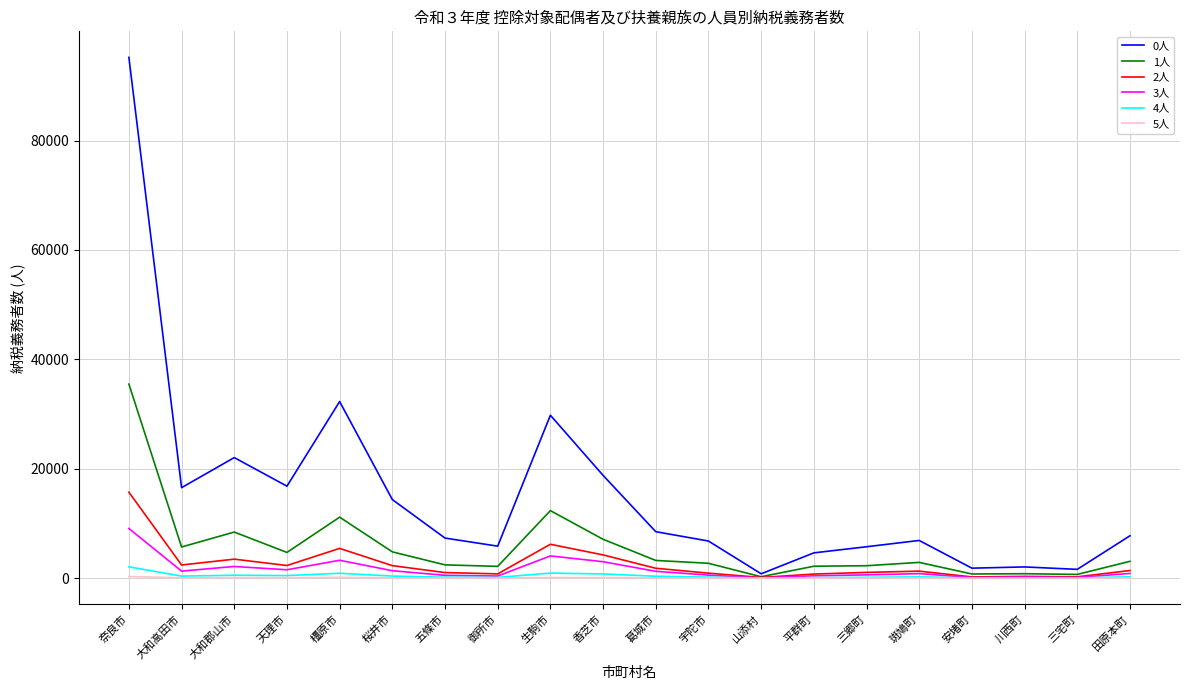

What is the difference between the maximum and second lowest values in the 2人 series?

15490